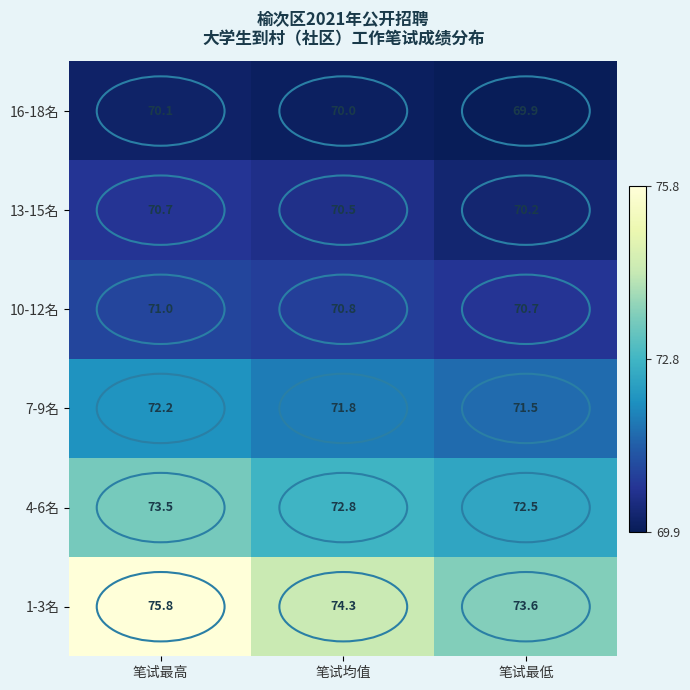

What is the sum of all 16-18名 values?

210.0